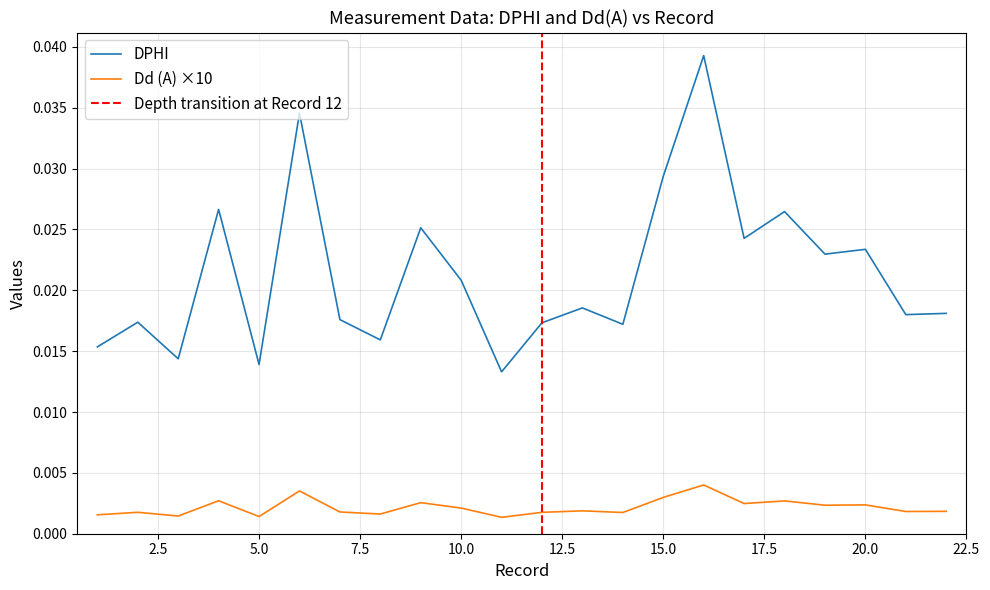

At how many categories does at least one series exceed 0?

22